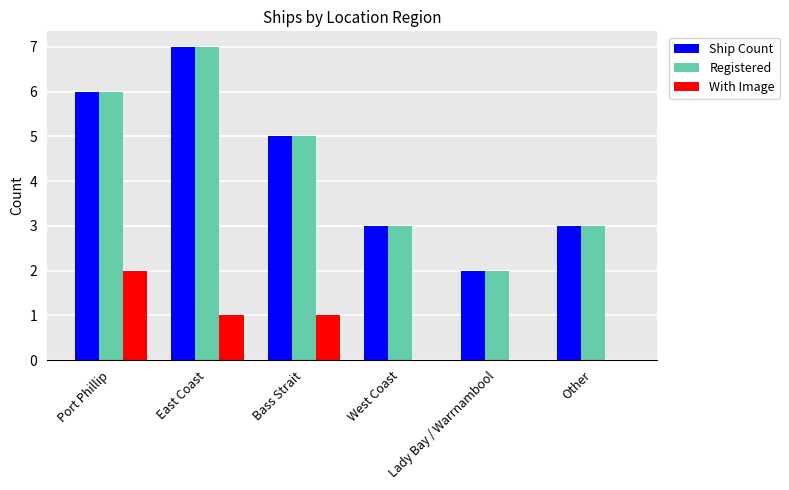

How many distinct data groups are displayed?

3